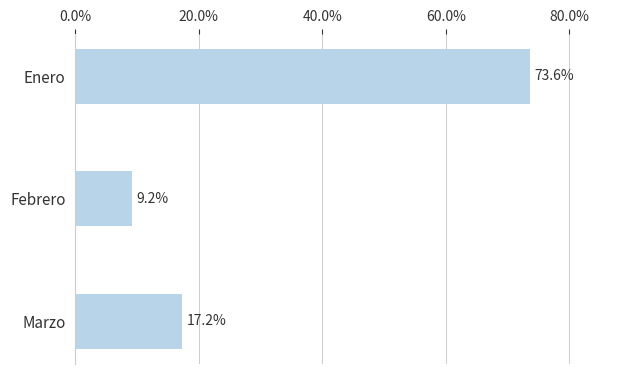

Between Enero and Marzo, which is larger?

Enero